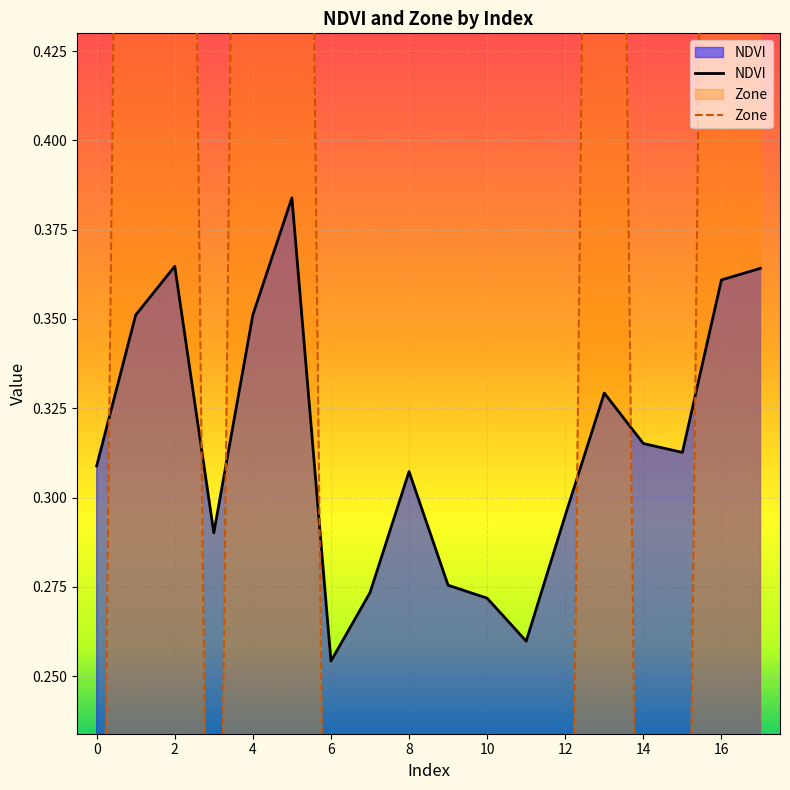

What is the value of the Zone point at the 18th from the left?

1.0